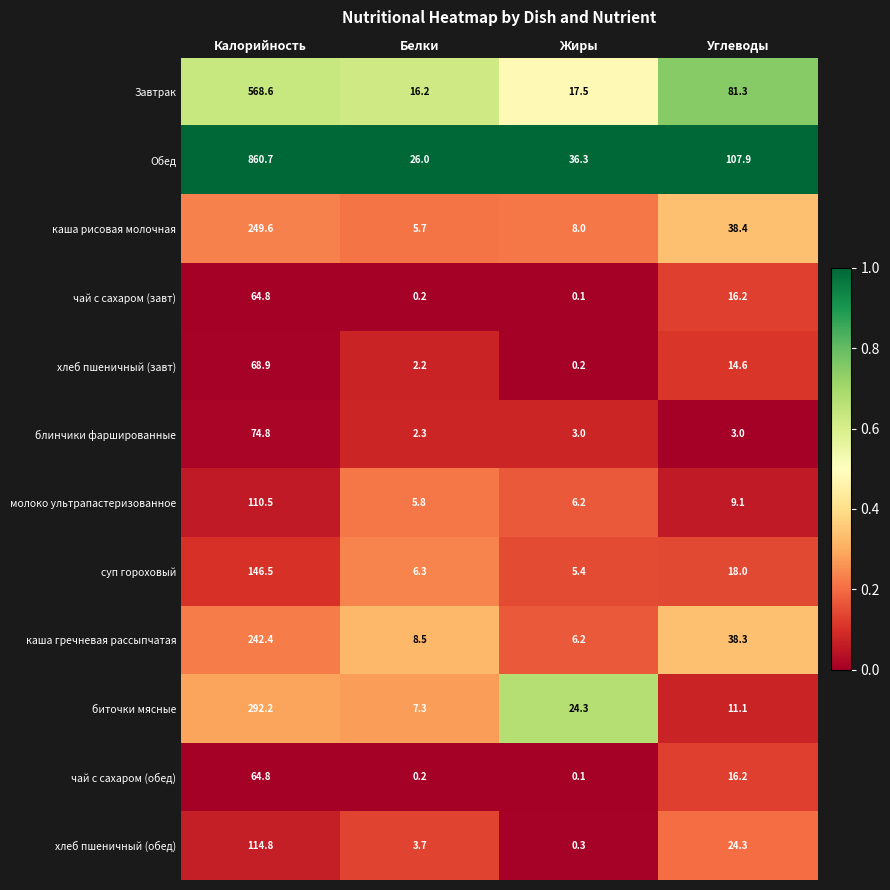

Which series has the widest spread of values?

Обед